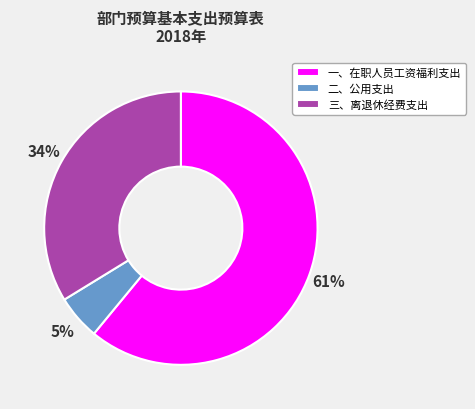

Combined, do 三、离退休经费支出 and 一、在职人员工资福利支出 account for over 50%?

Yes